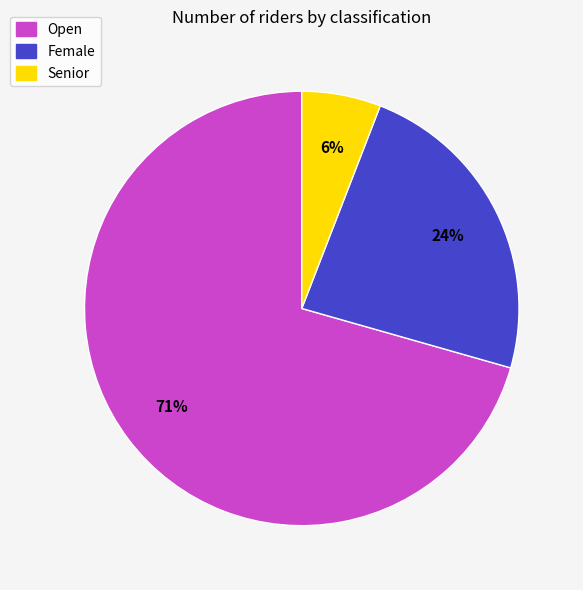

How many segments does this pie chart have?

3